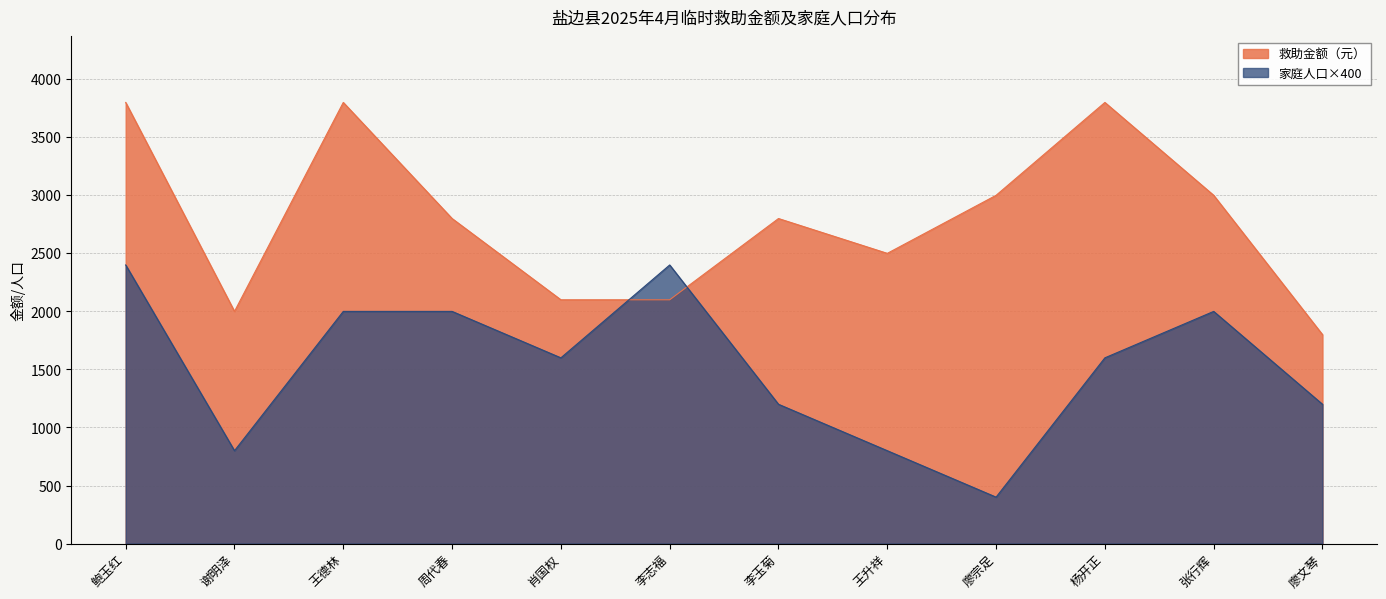

True or false: the data shows 4478 at 张行辉.

False